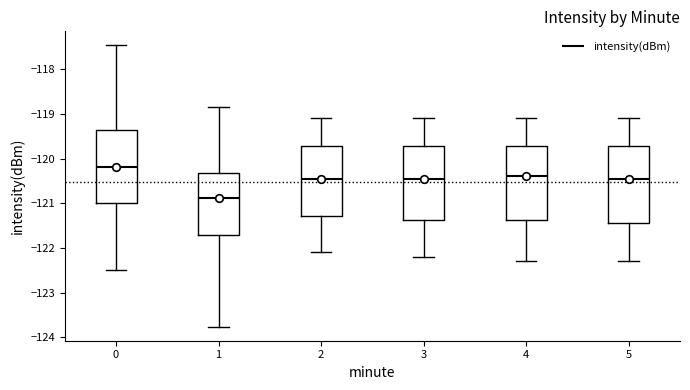

Reading left to right, transcribe this box plot: for each box, give where its median line is, the range the box spans, and where its two whiskers end, as read against the y-axis. The values are not printed on the chart, so give them approximately, as read against the axis.

0: median -120.2, box -121.0 to -119.4, whiskers -122.5 to -117.5
1: median -120.9, box -121.7 to -120.3, whiskers -123.8 to -118.8
2: median -120.4, box -121.3 to -119.7, whiskers -122.1 to -119.1
3: median -120.4, box -121.4 to -119.7, whiskers -122.2 to -119.1
4: median -120.4, box -121.4 to -119.7, whiskers -122.3 to -119.1
5: median -120.4, box -121.4 to -119.7, whiskers -122.3 to -119.1